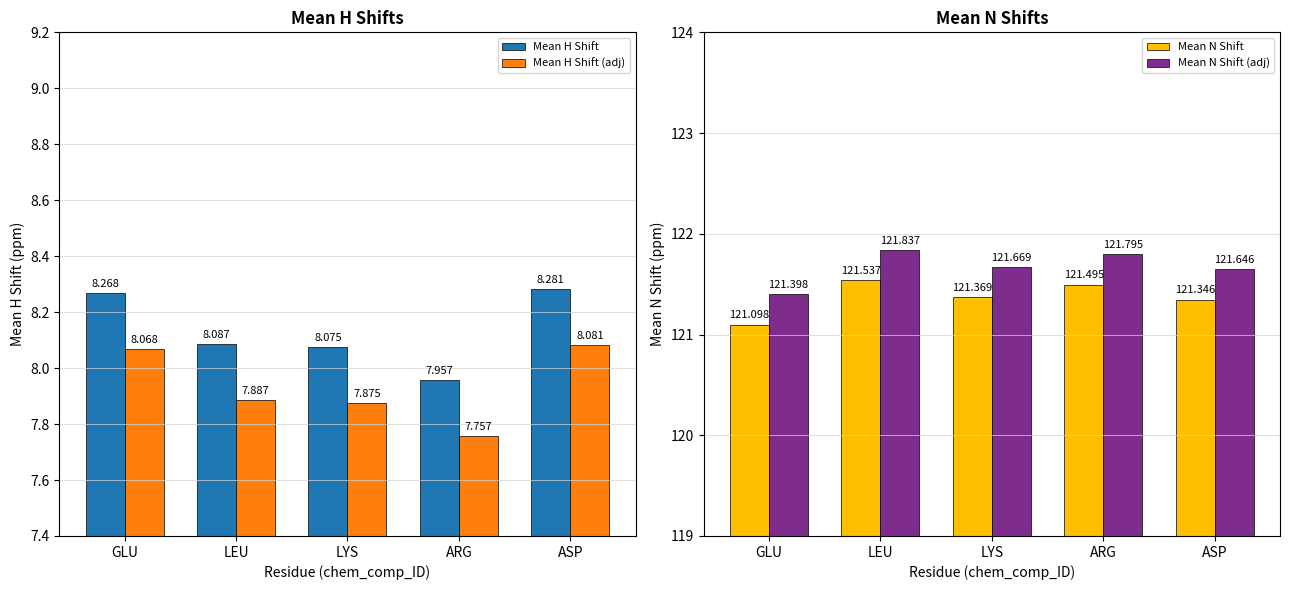

What is the difference between the highest and lowest values at LYS?

113.8